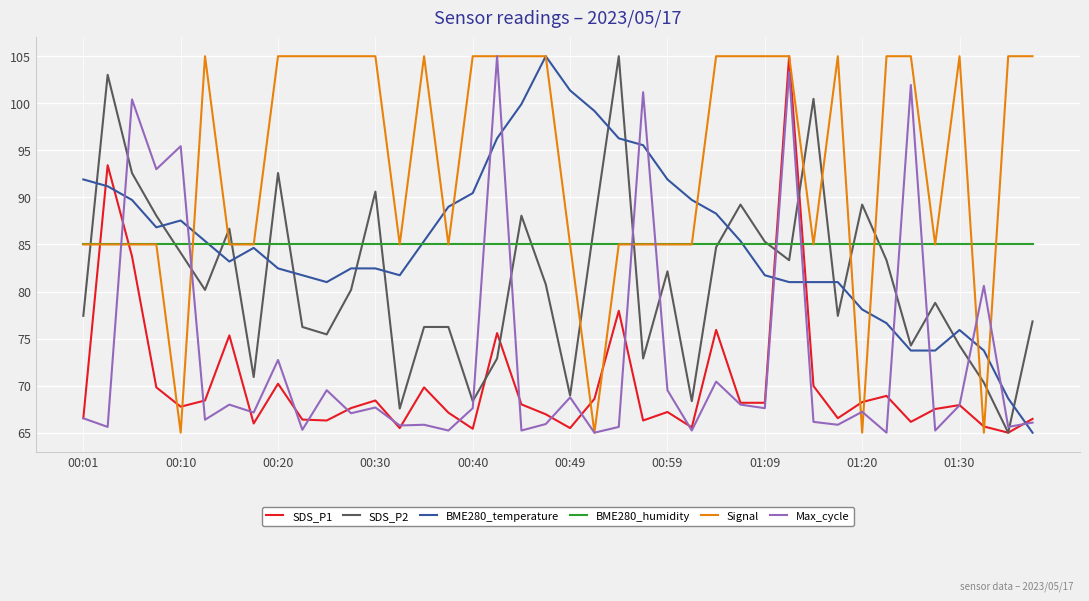

What is the minimum value shown in the chart?

65.0